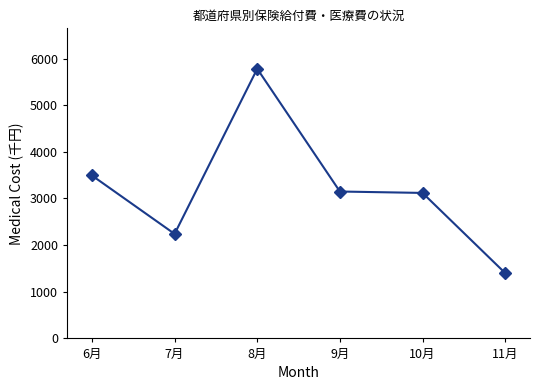

Where does the data first go above 3149?

6月